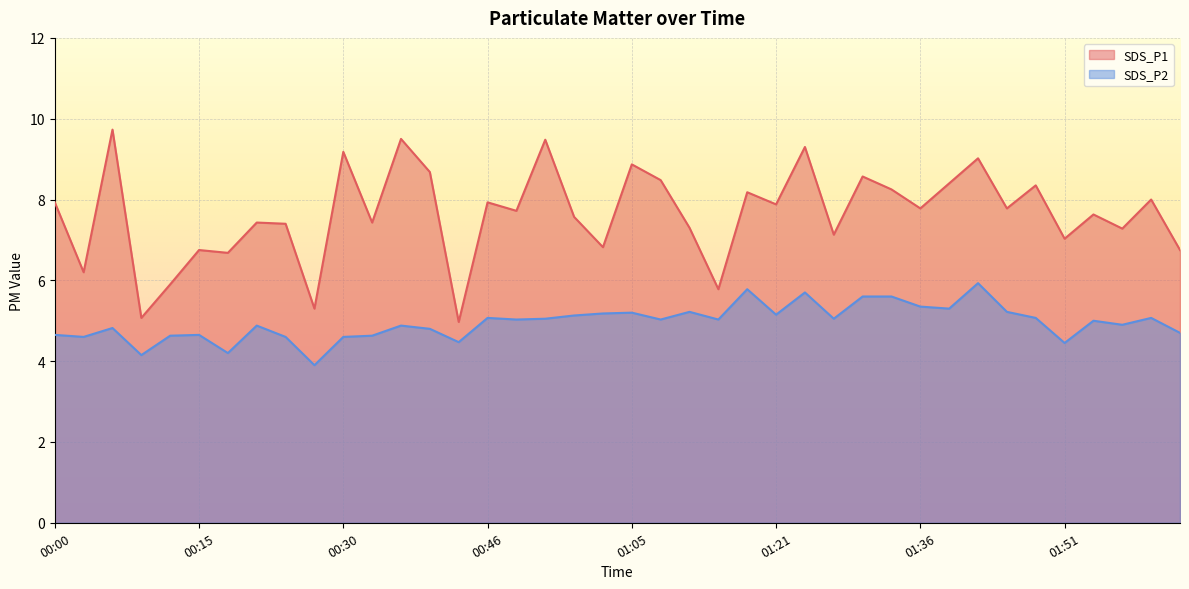

True or false: SDS_P2 and SDS_P1 cross at least once.

False